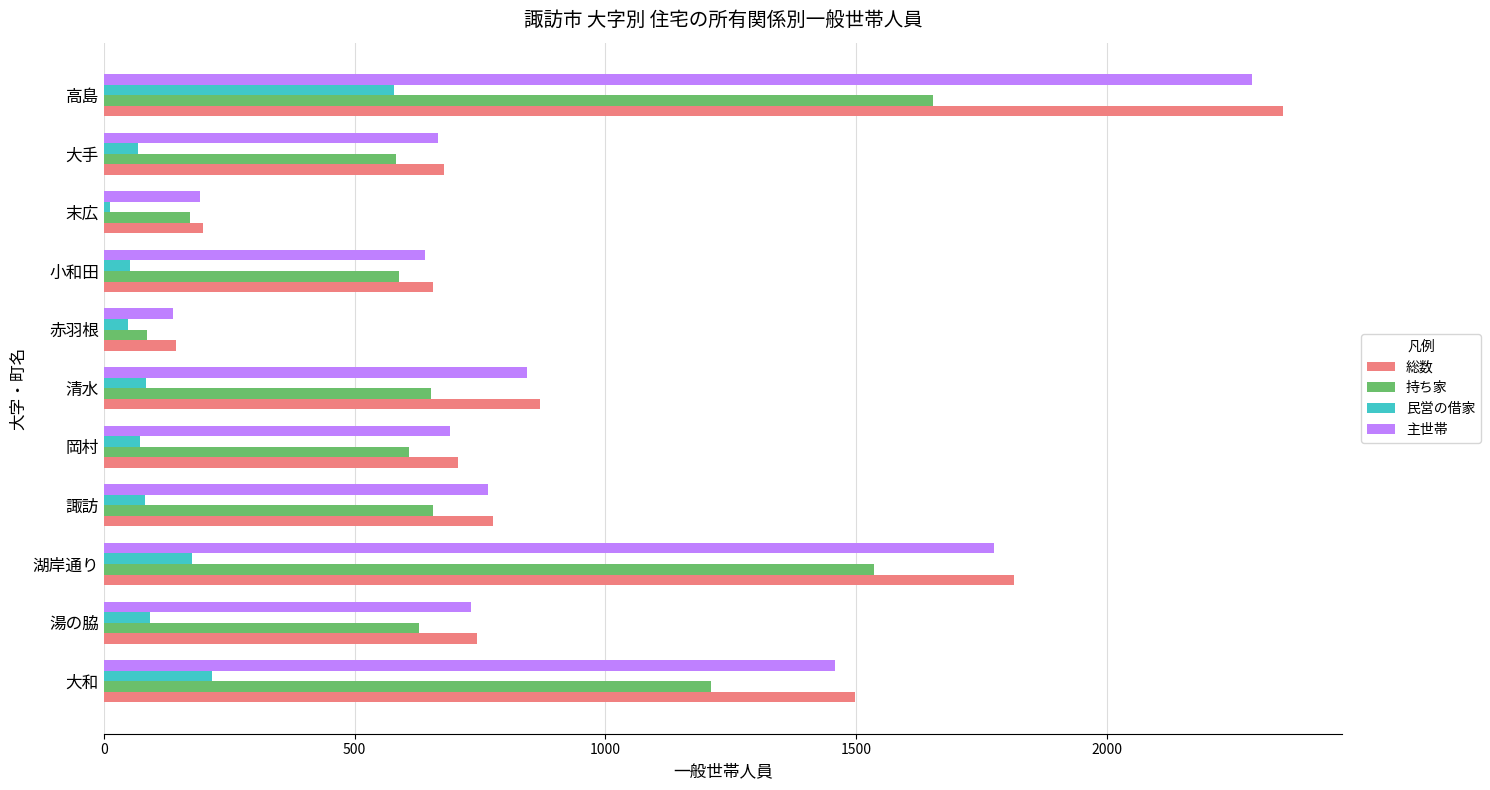

What is the difference between the maximum and minimum values in the 総数 series?

2208